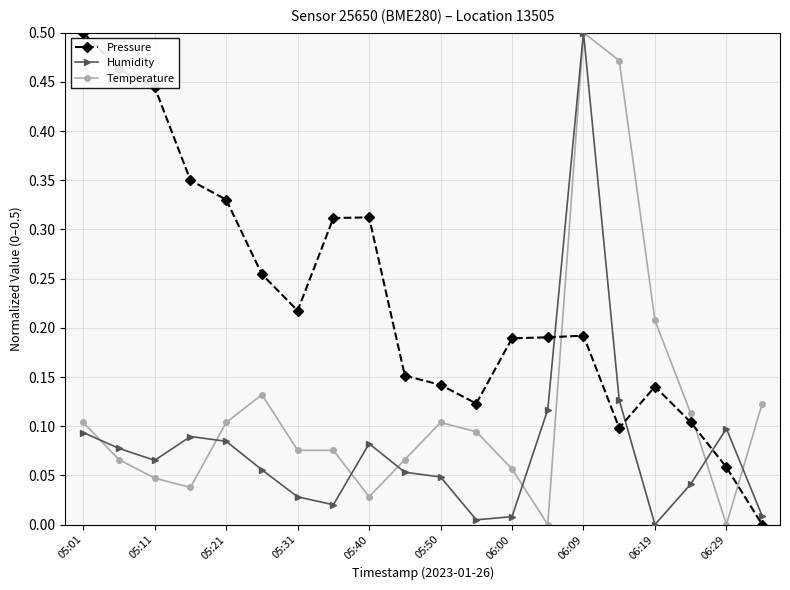

Does the chart have visible grid lines?

Yes